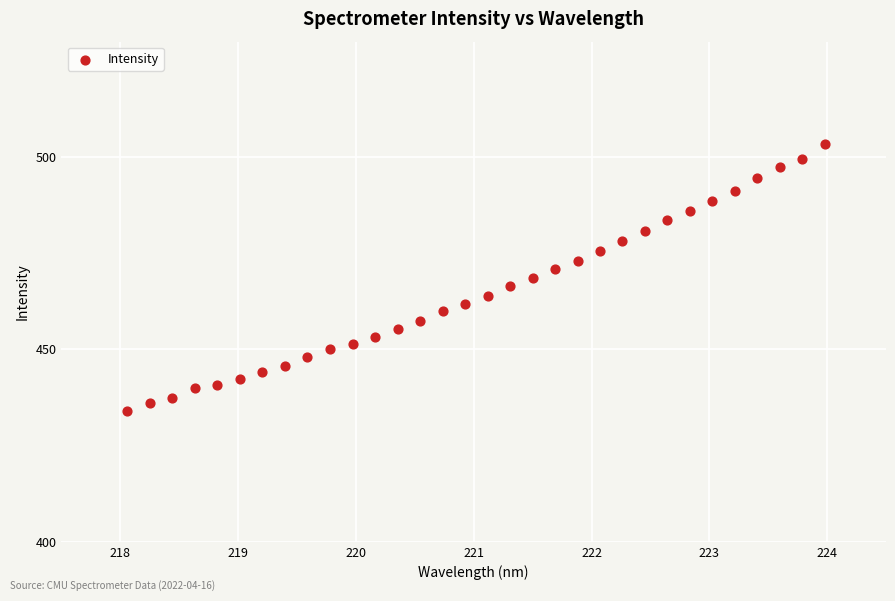

What is the range of Y values (max minus min)?

69.4